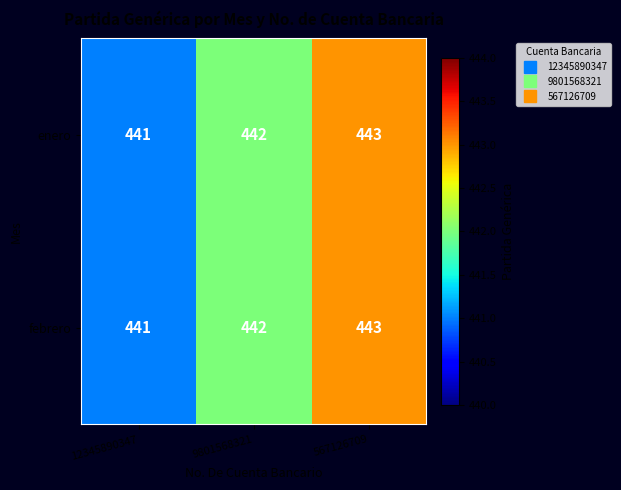

At which label does febrero reach its minimum?

12345890347